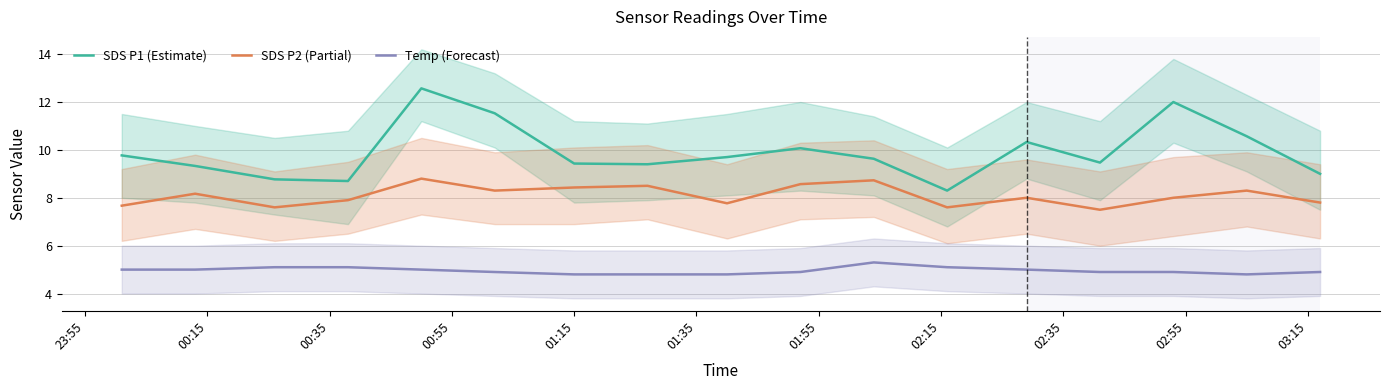

True or false: Temp (Forecast) and SDS P1 (Estimate) intersect in this chart.

False